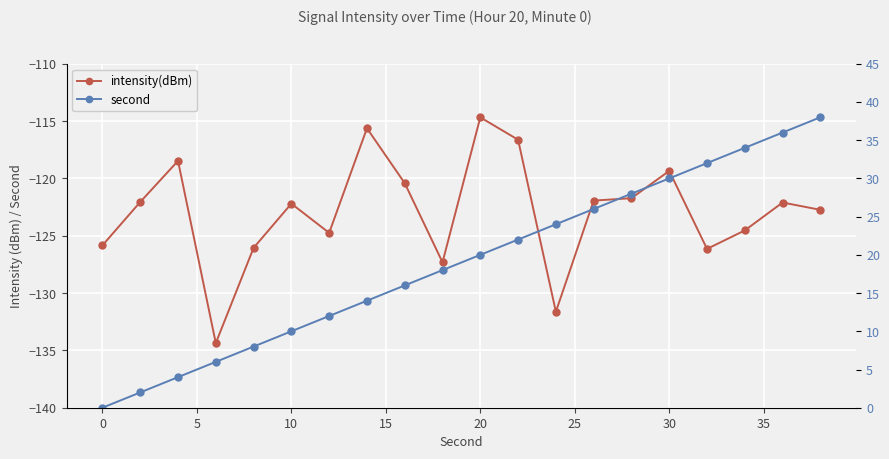

True or false: second and intensity(dBm) intersect in this chart.

False